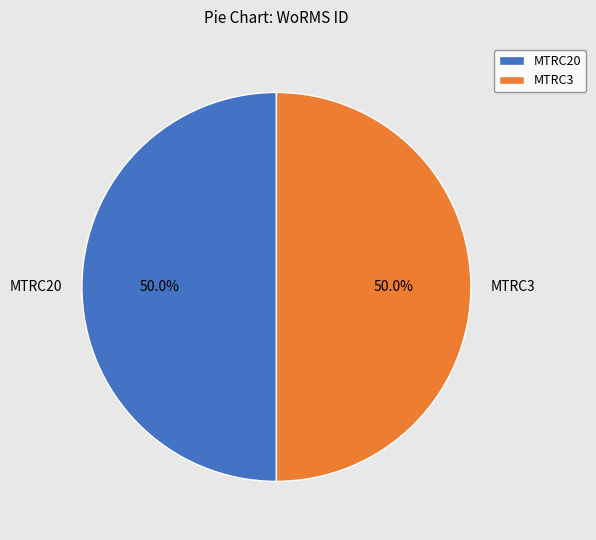

The MTRC20 slice represents 50% of the pie. True or false?

True